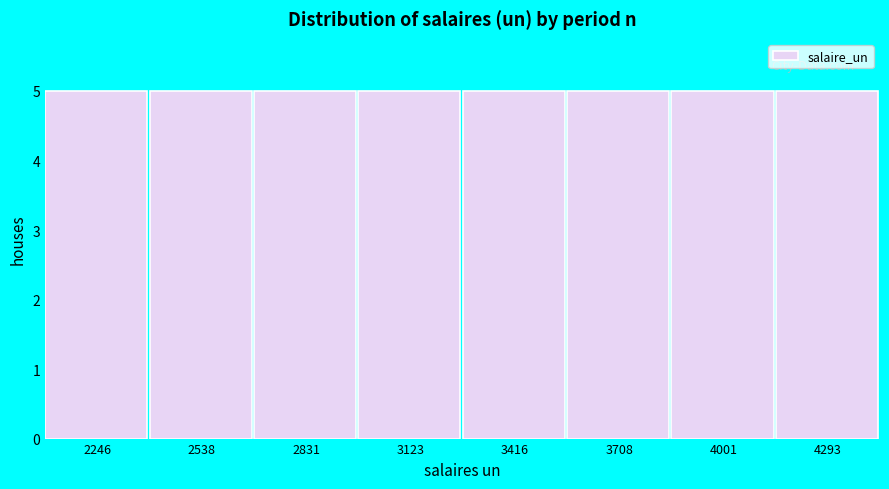

Reading left to right, list every bar in this chart as the range it spans on the x-axis followed by its height. Neither the bar edges nor the heights are printed on the chart, so give them approximately, as read against the axes.

2100 to 2400: 5
2400 to 2700: 5
2700 to 3000: 5
3000 to 3250: 5
3250 to 3550: 5
3550 to 3850: 5
3850 to 4150: 5
4150 to 4450: 5